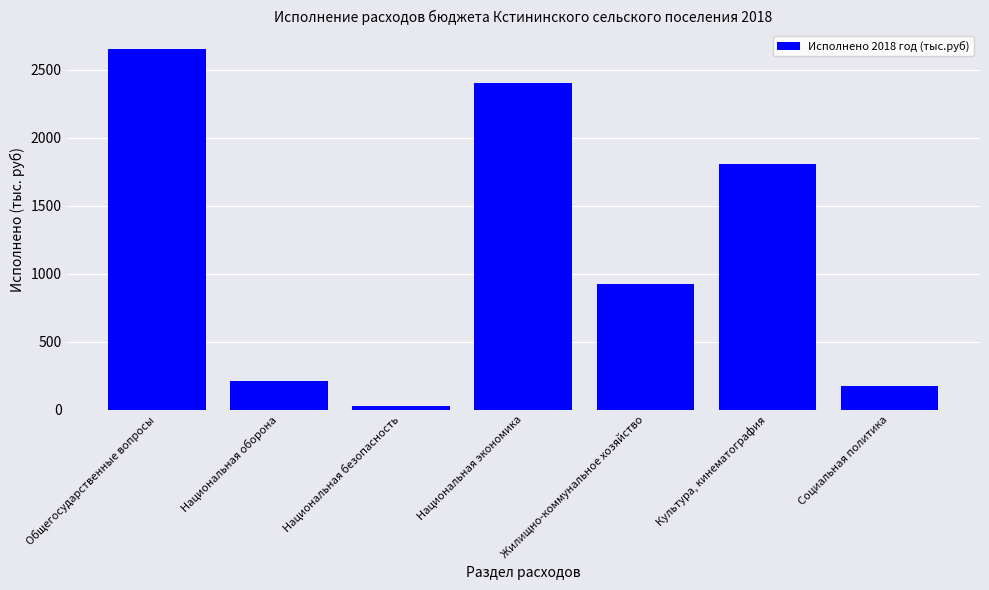

List the labels in order of value, largest first.

Общегосударственные вопросы, Национальная экономика, Культура, кинематография, Жилищно-коммунальное хозяйство, Национальная оборона, Социальная политика, Национальная безопасность